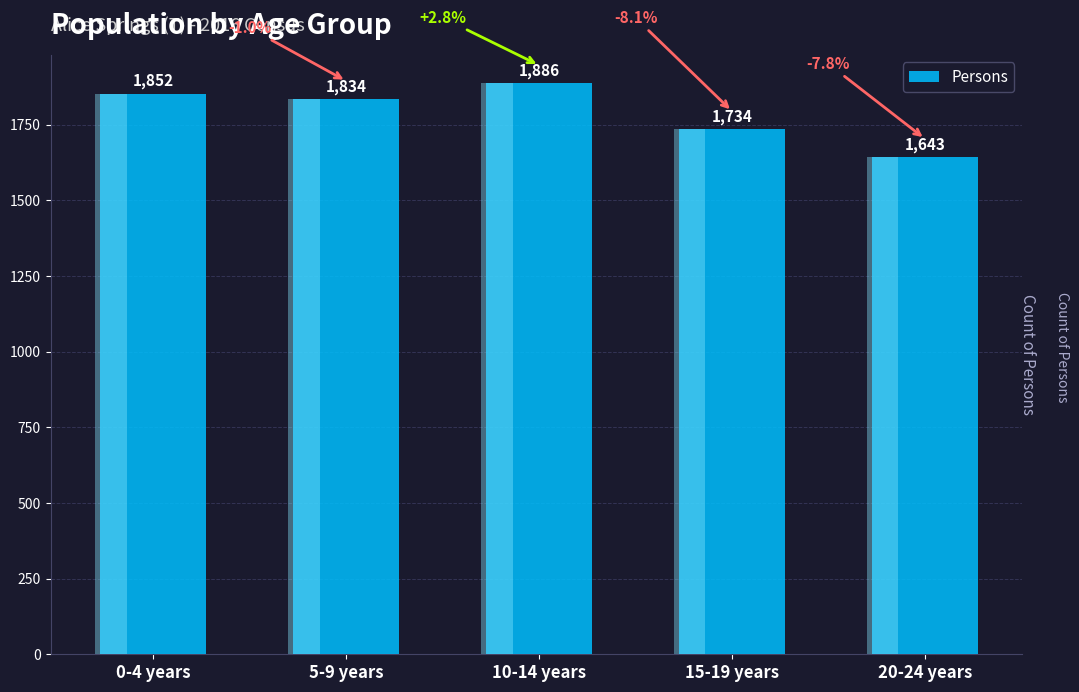

What is the ratio of the value at 0-4 years to the value at 20-24 years?

1.1